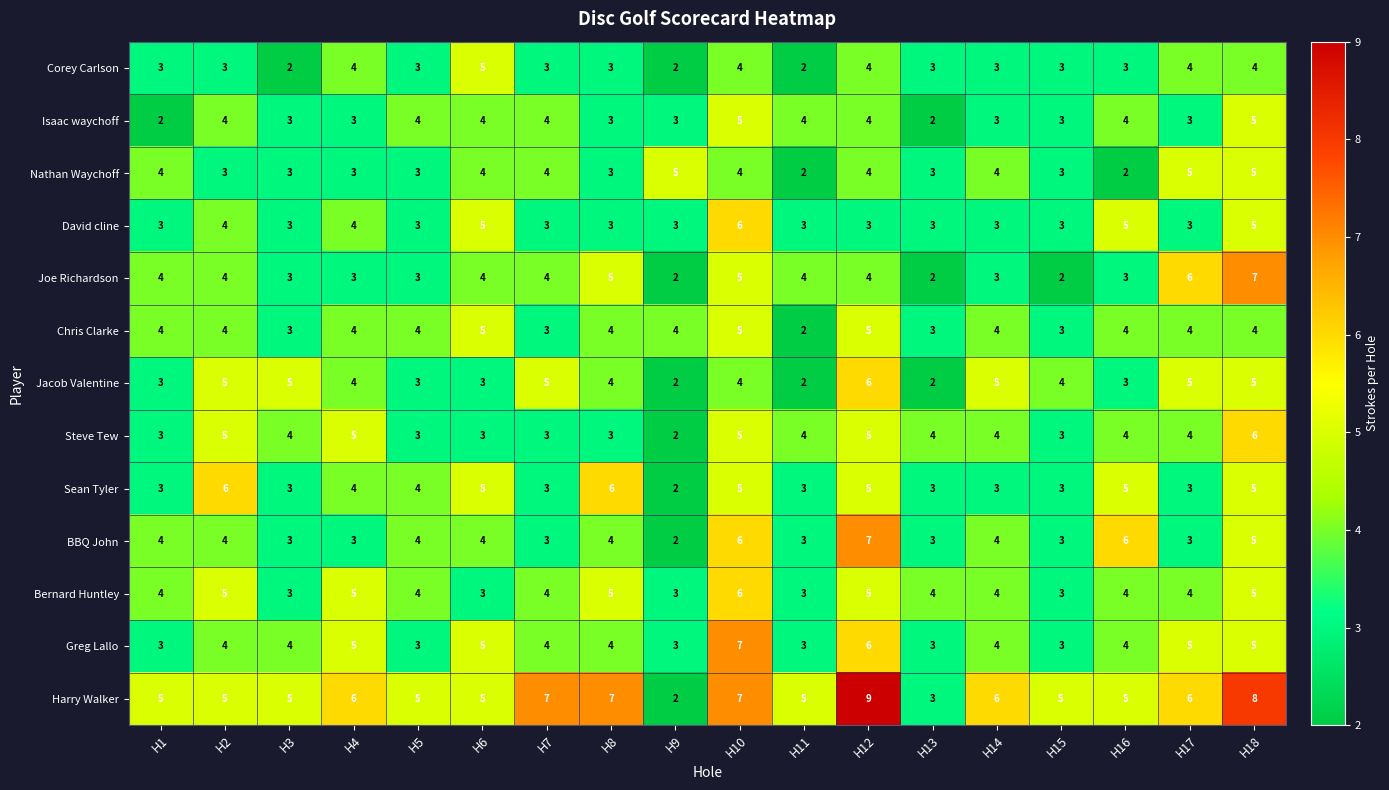

Which series has the largest total across all categories?

Harry Walker